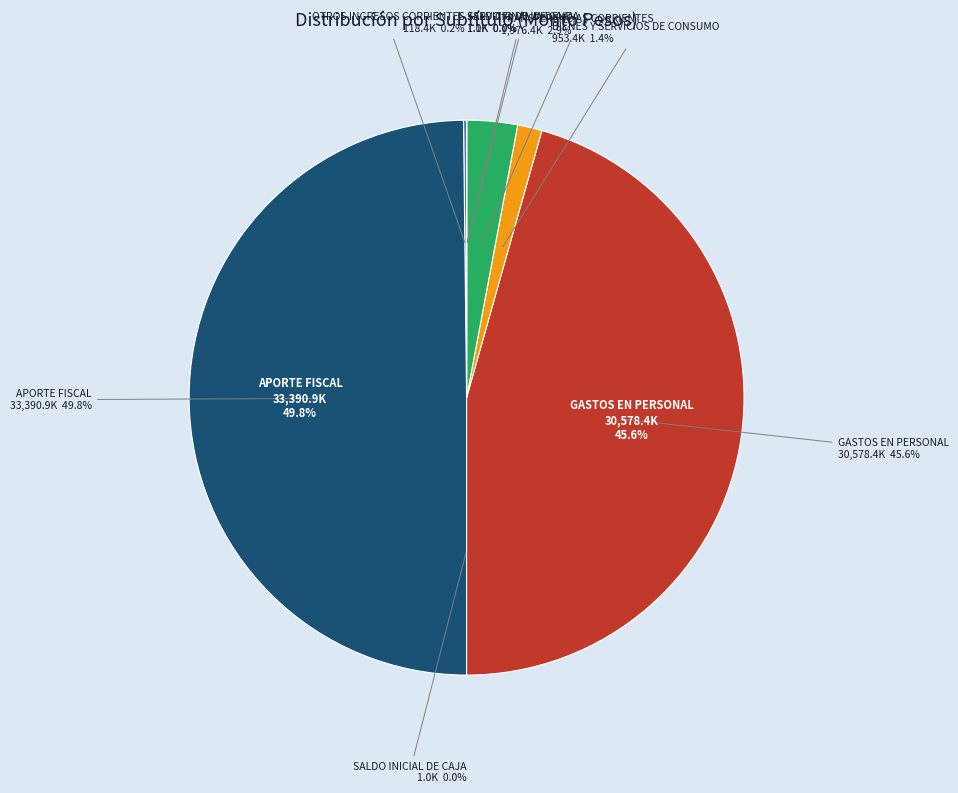

What is the change in value from SALDO INICIAL DE CAJA to GASTOS EN PERSONAL?

+30577403